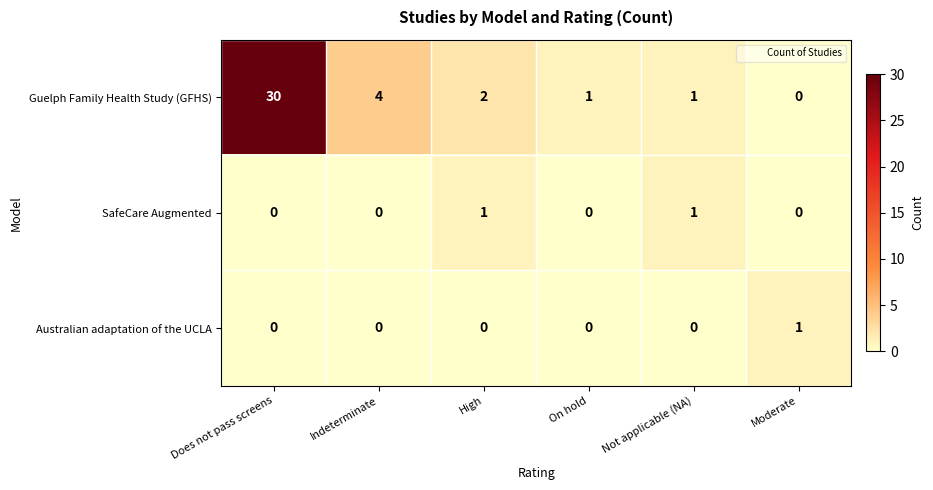

Which category has the highest value in the Guelph Family Health Study (GFHS) series?

Does not pass screens